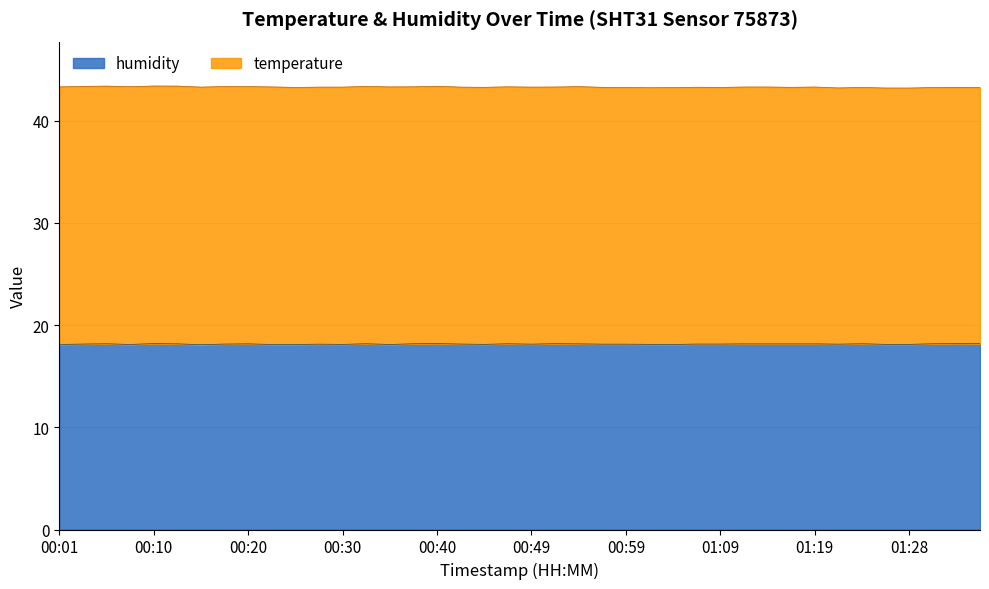

At which category does the data reach its first local valley?

00:08